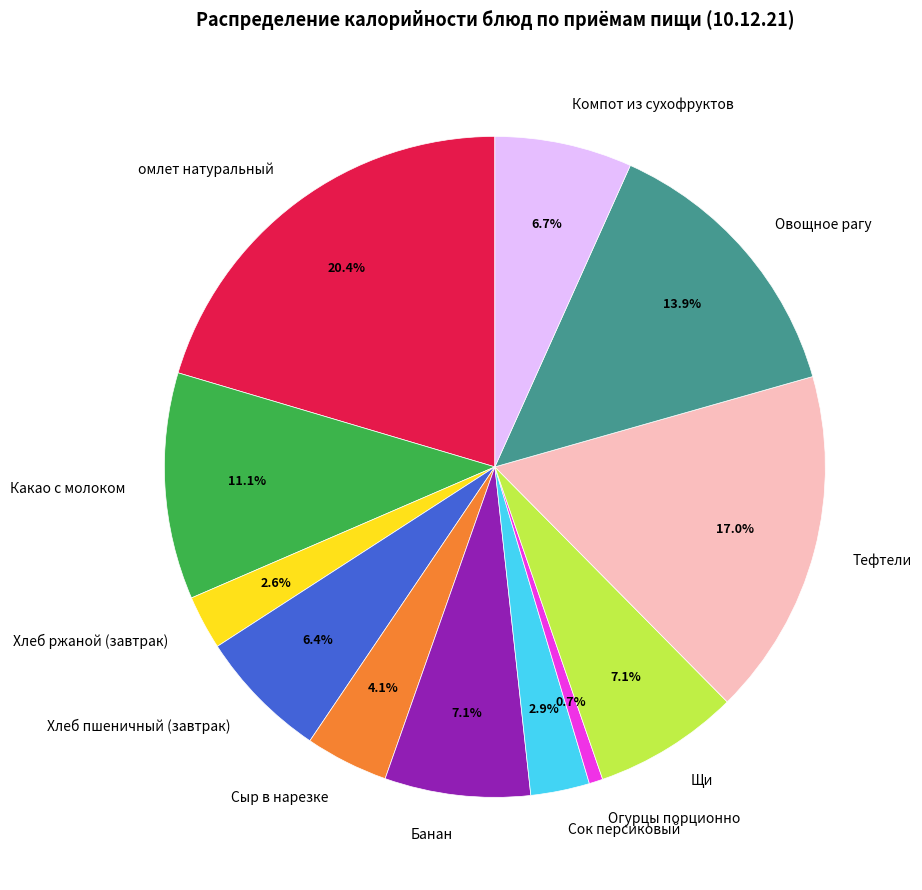

To the nearest percent, what portion does Щи represent?

7%